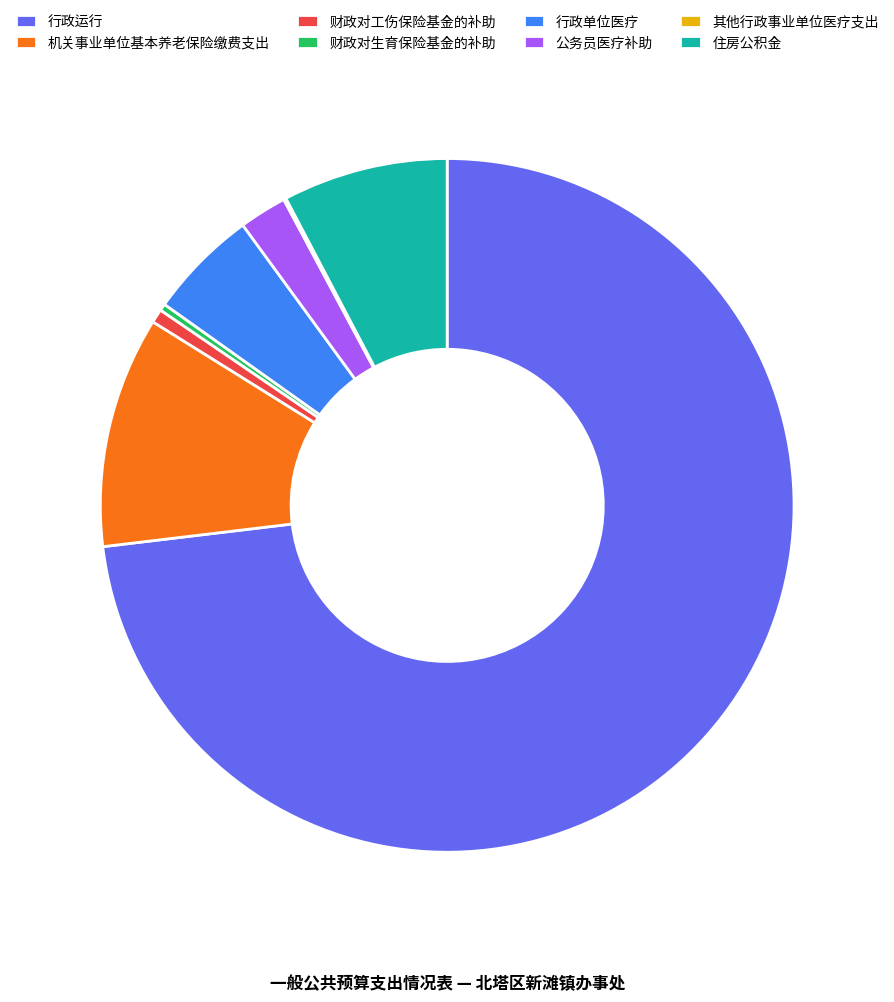

Does any single category account for the majority?

Yes